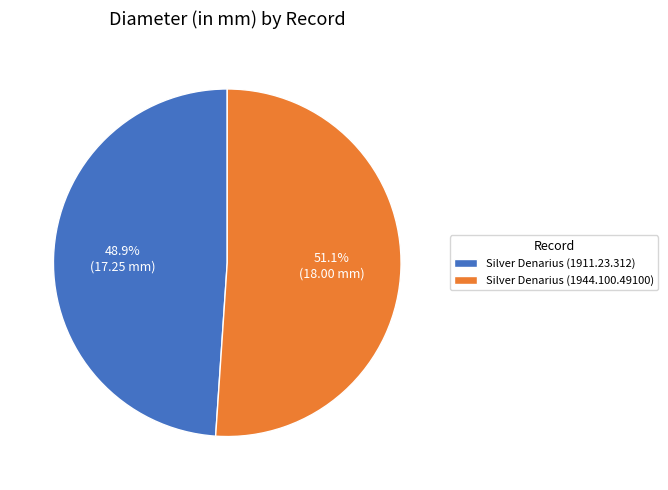

To the nearest percent, what is the difference between the largest and smallest slice percentages?

2%